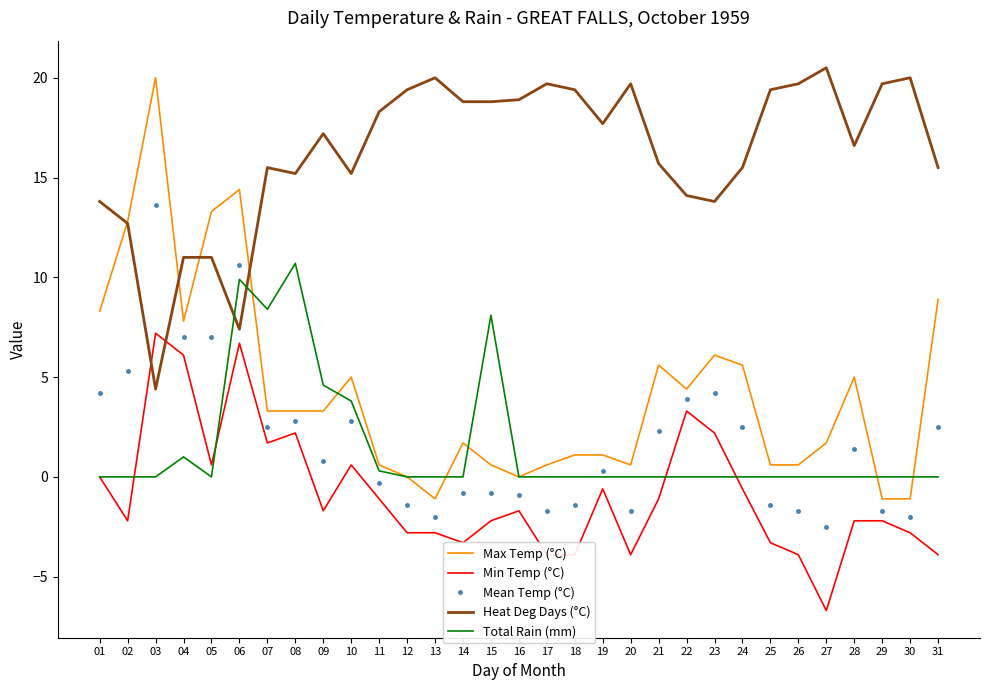

What is the maximum value shown in the chart?

20.5